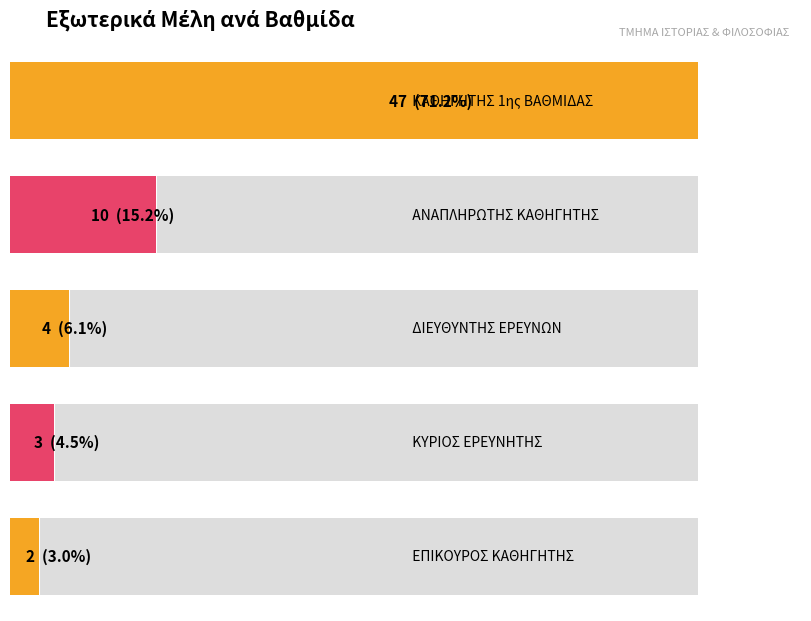

Reading right to left, extract all data points from this chart.

ΕΠΙΚΟΥΡΟΣ ΚΑΘΗΓΗΤΗΣ=2	ΚΥΡΙΟΣ ΕΡΕΥΝΗΤΗΣ=3	ΔΙΕΥΘΥΝΤΗΣ ΕΡΕΥΝΩΝ=4	ΑΝΑΠΛΗΡΩΤΗΣ ΚΑΘΗΓΗΤΗΣ=10	ΚΑΘΗΓΗΤΗΣ 1ης ΒΑΘΜΙΔΑΣ=47